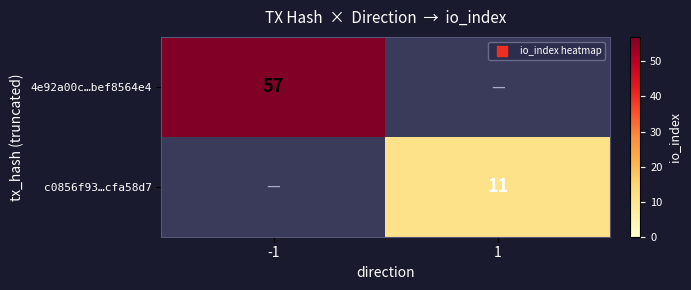

Is the value of c0856f93…cfa58d7 at 1 greater than the value of 4e92a00c…bef8564e4 at -1?

No